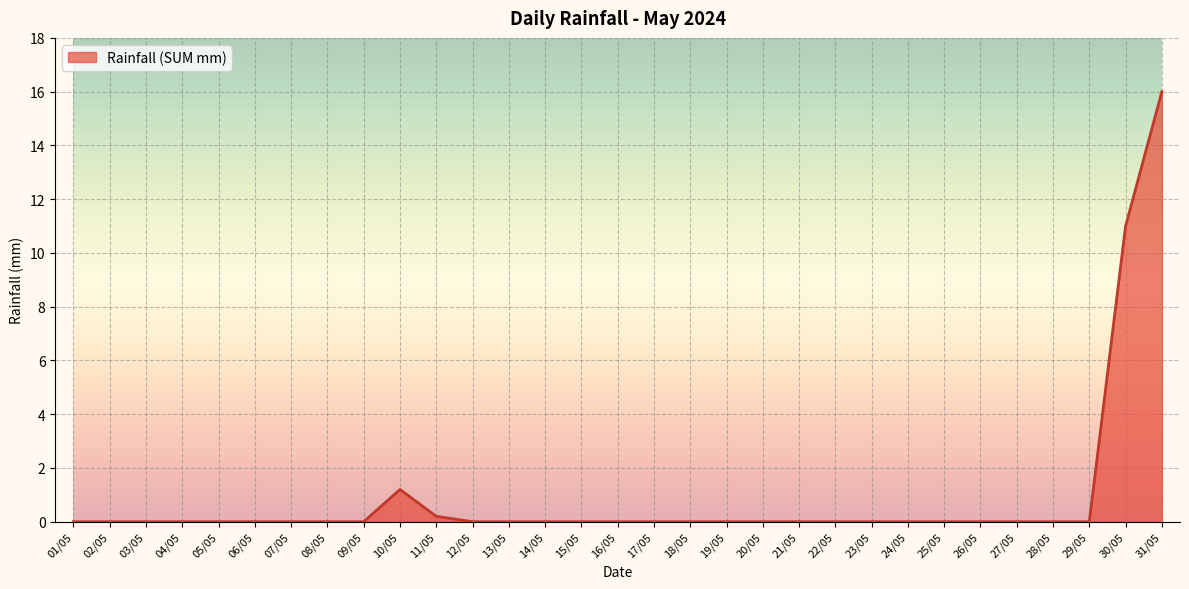

What position from the right is 06/05?

26